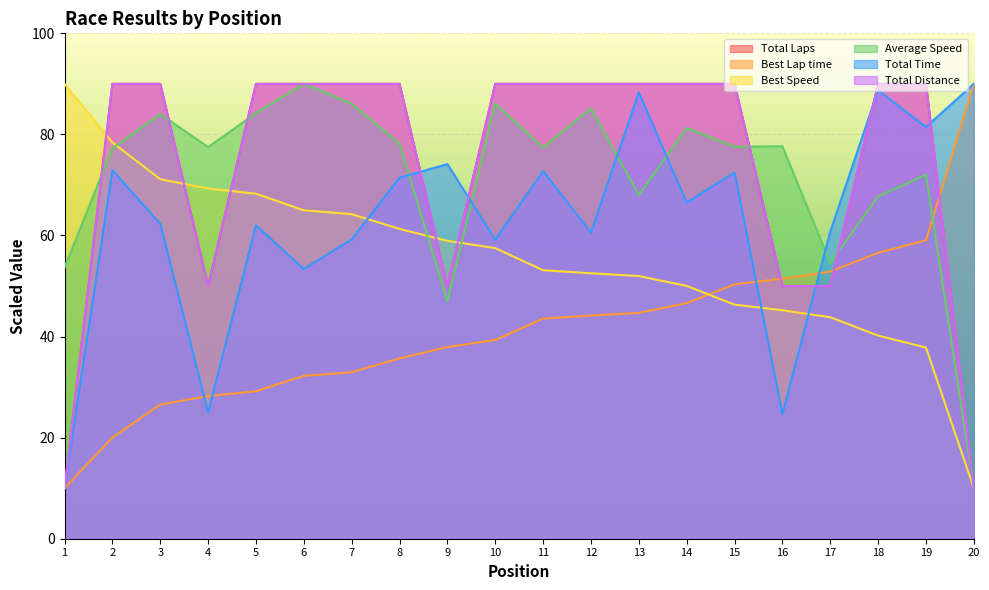

What are all the series names shown in the legend?

Total Laps, Best Lap time, Best Speed, Average Speed, Total Time, Total Distance